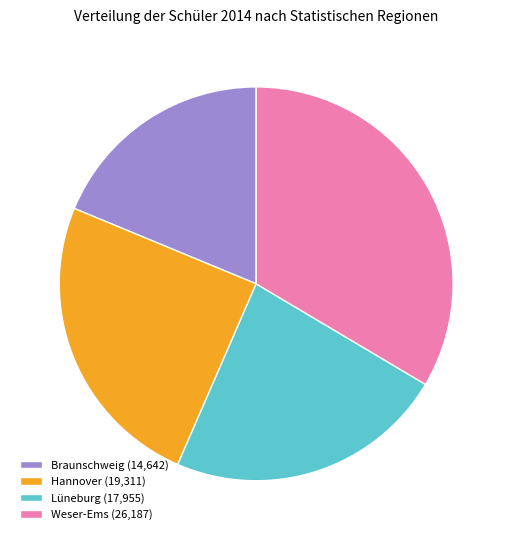

Rank the categories by value from lowest to highest.

Braunschweig, Lüneburg, Hannover, Weser-Ems